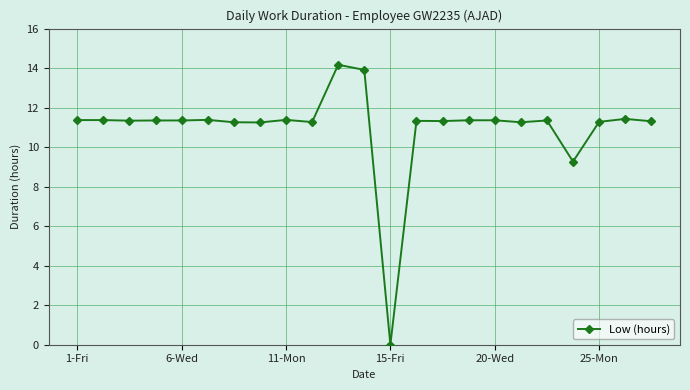

What is the maximum value shown in the chart?

14.2